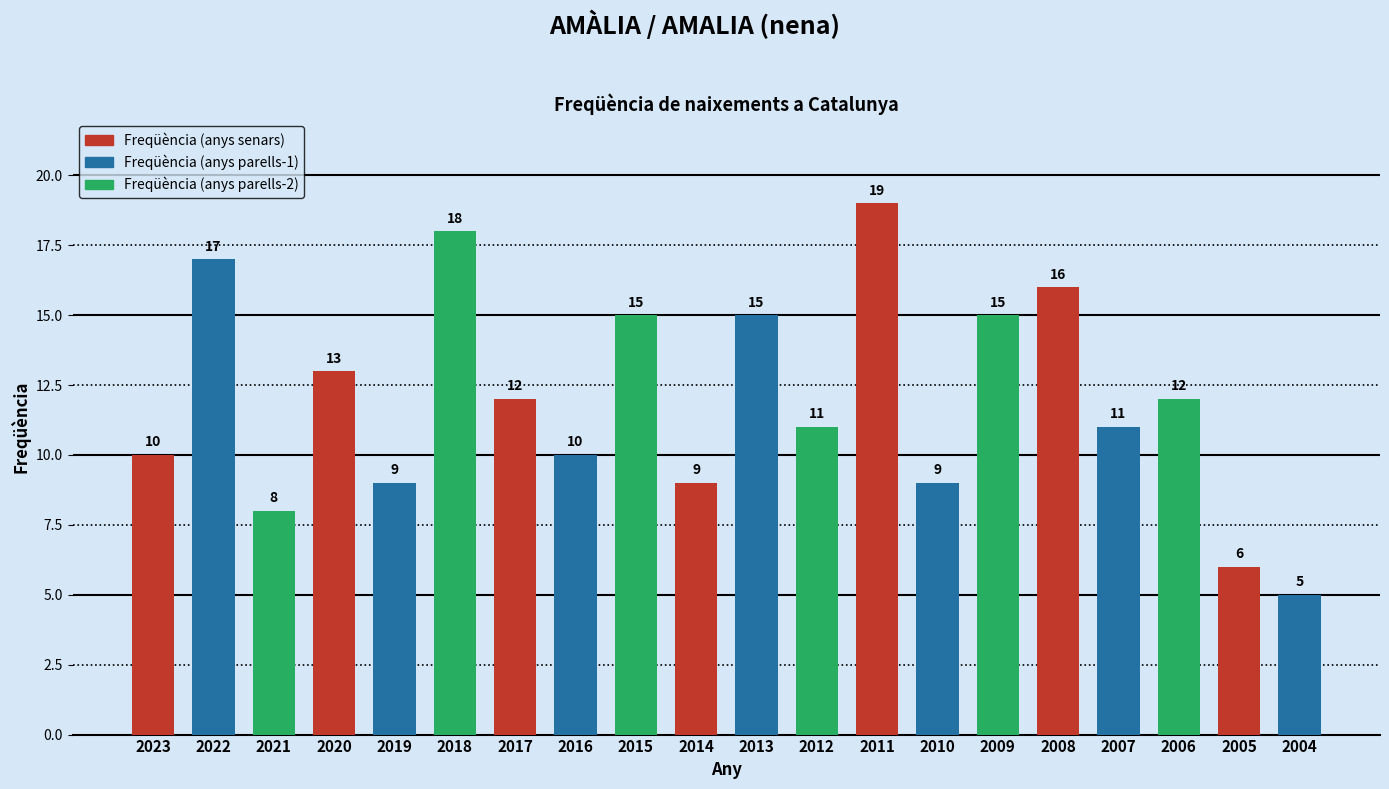

How many data points are less than 12?

10